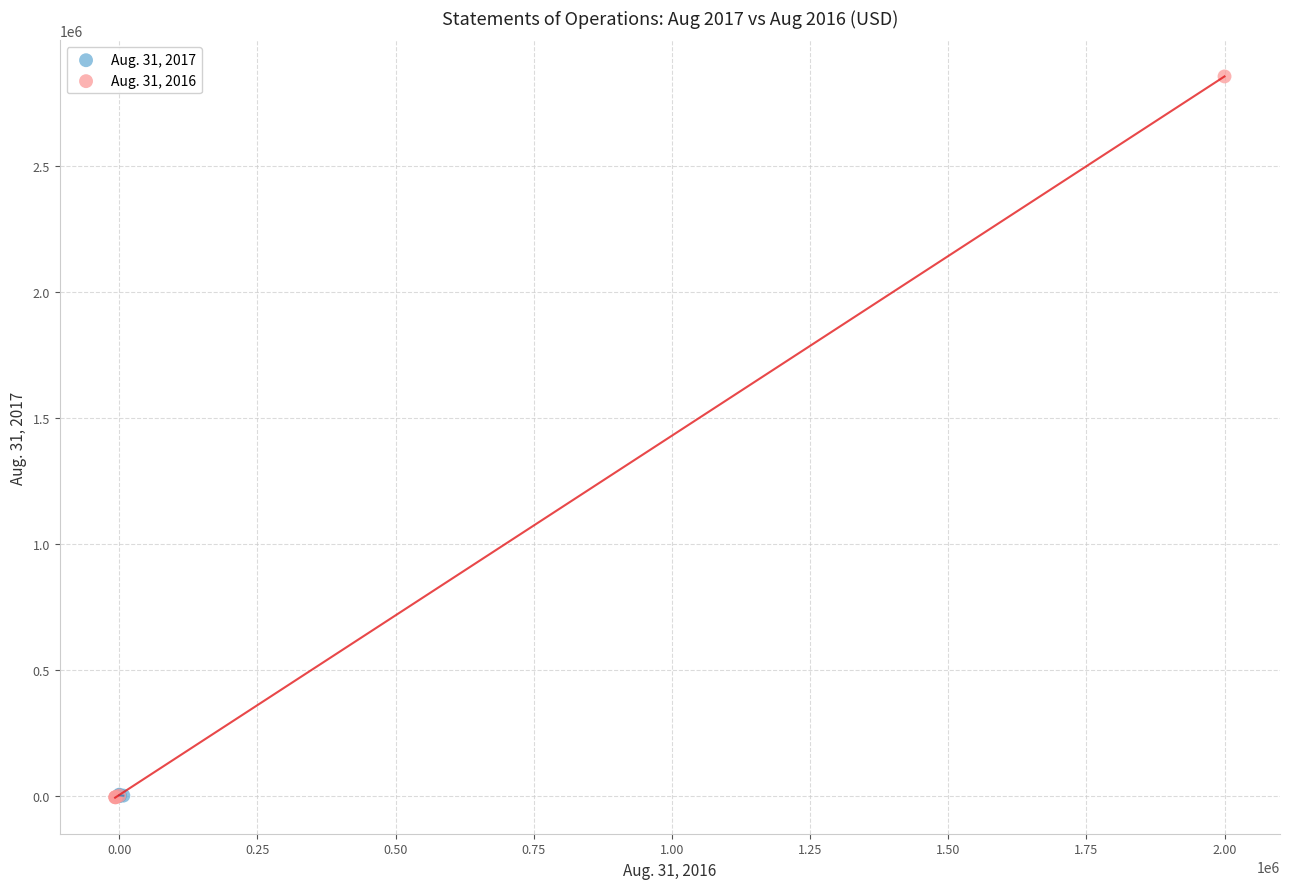

Which series has the widest spread of Y values?

Aug. 31, 2016